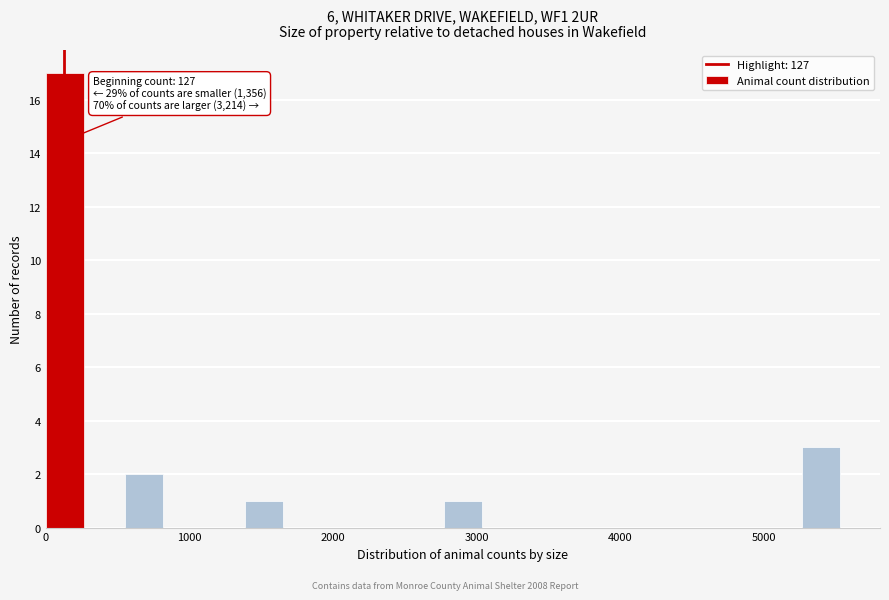

Read against the x-axis, roughly where is the centre of the tallest bar?

100